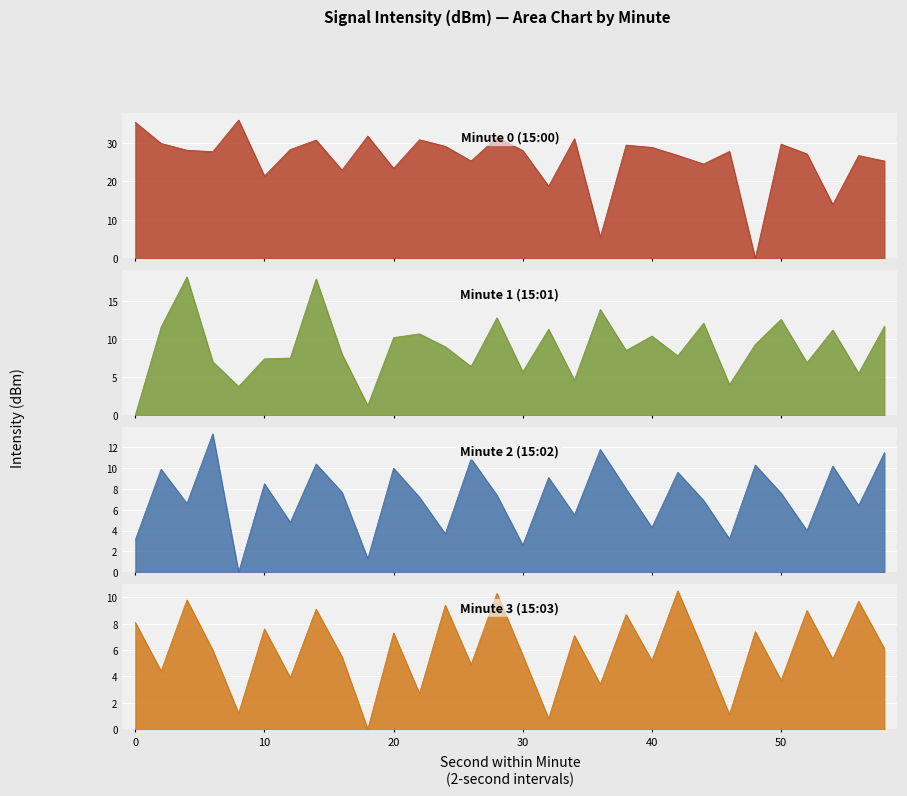

How many values in the Minute 0 (15:00) series are below 27?

12